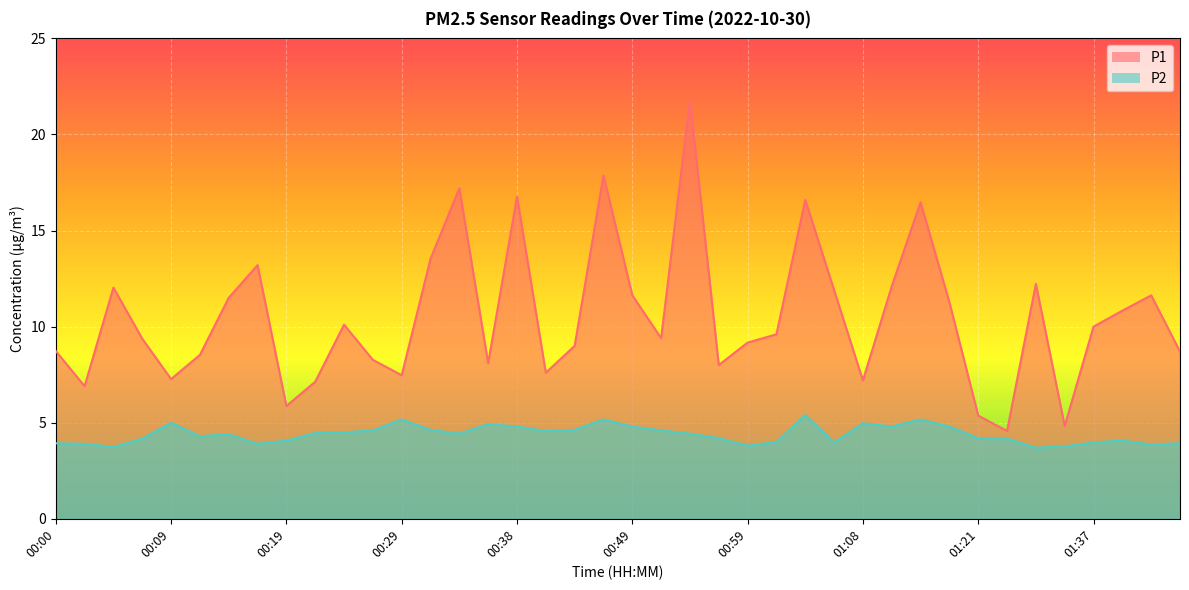

True or false: P2 has a value of 3.9 at 00:17.

True